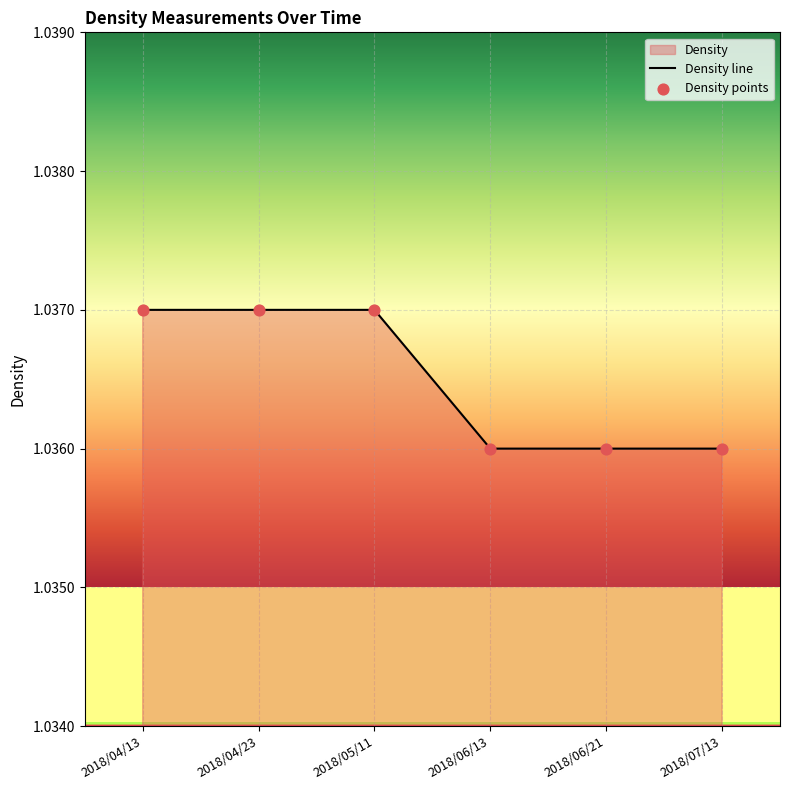

What position from the left is 2018/04/23?

2